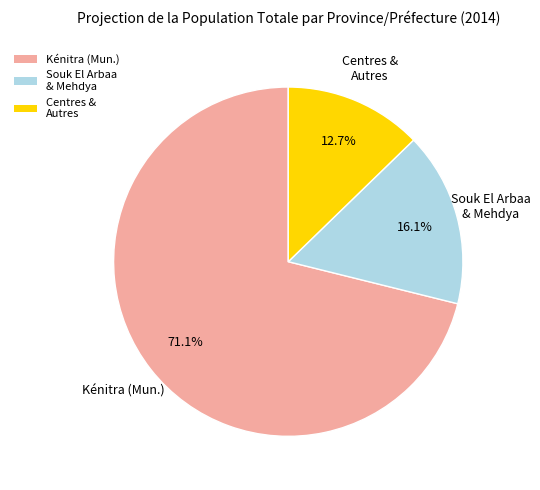

Does Kénitra (Mun.) account for over 50% of the chart?

Yes